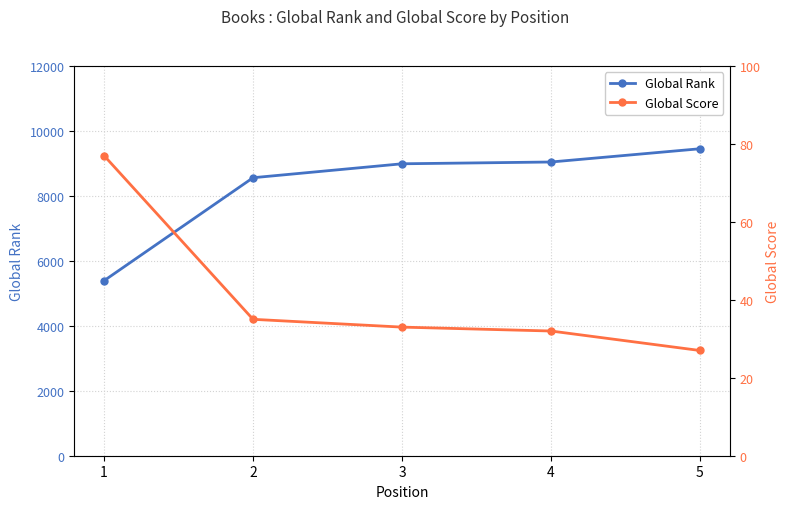

What is the difference between the highest and lowest values at 1?

5313